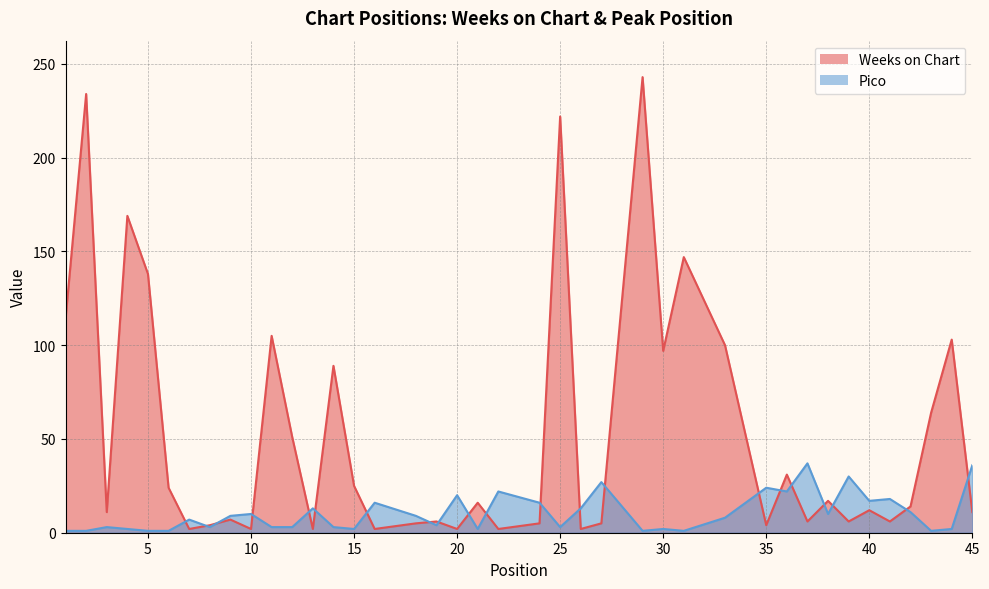

What is the difference between the Pico values at 13 and 42?

2